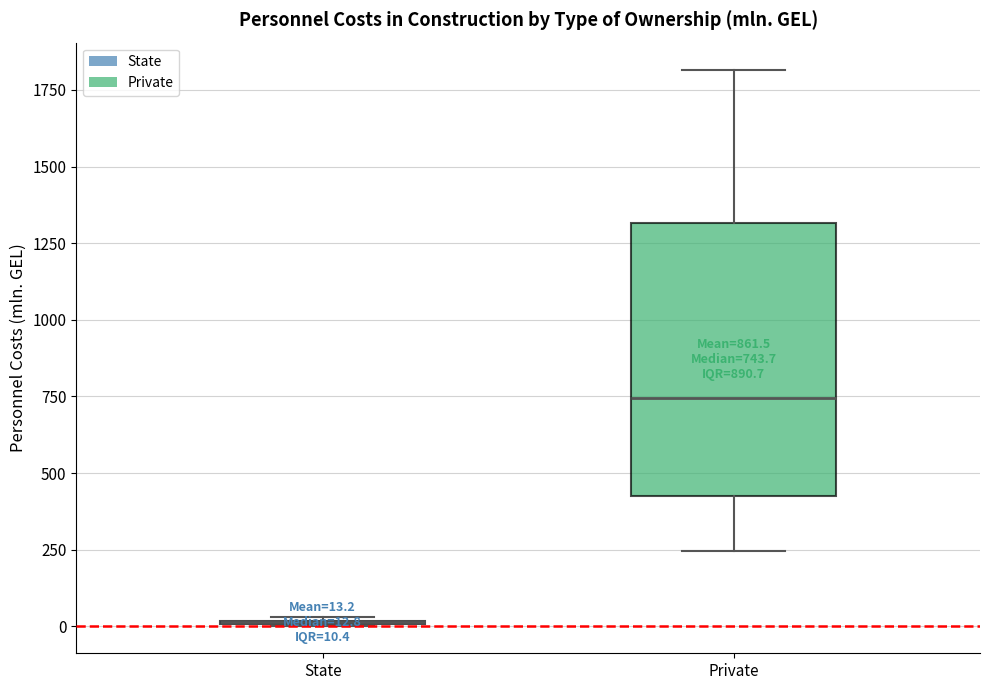

Which box is the tallest, from its lower edge to its upper edge?

Private